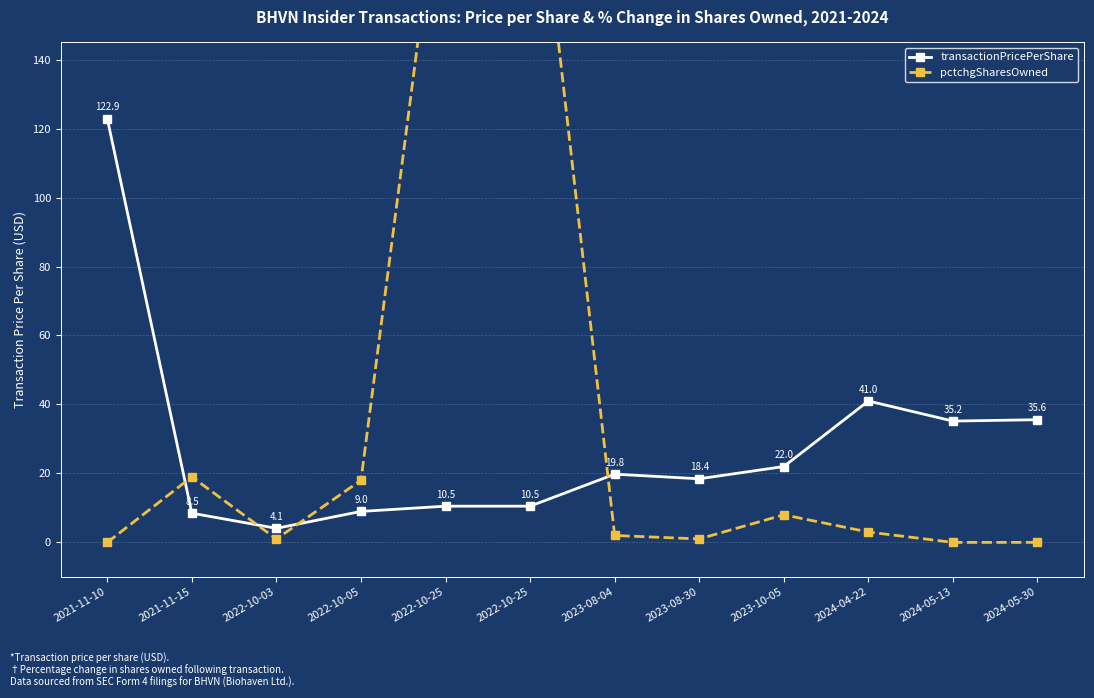

Is the value of transactionPricePerShare at 2023-08-04 greater than the value of pctchgSharesOwned at 2024-05-30?

Yes